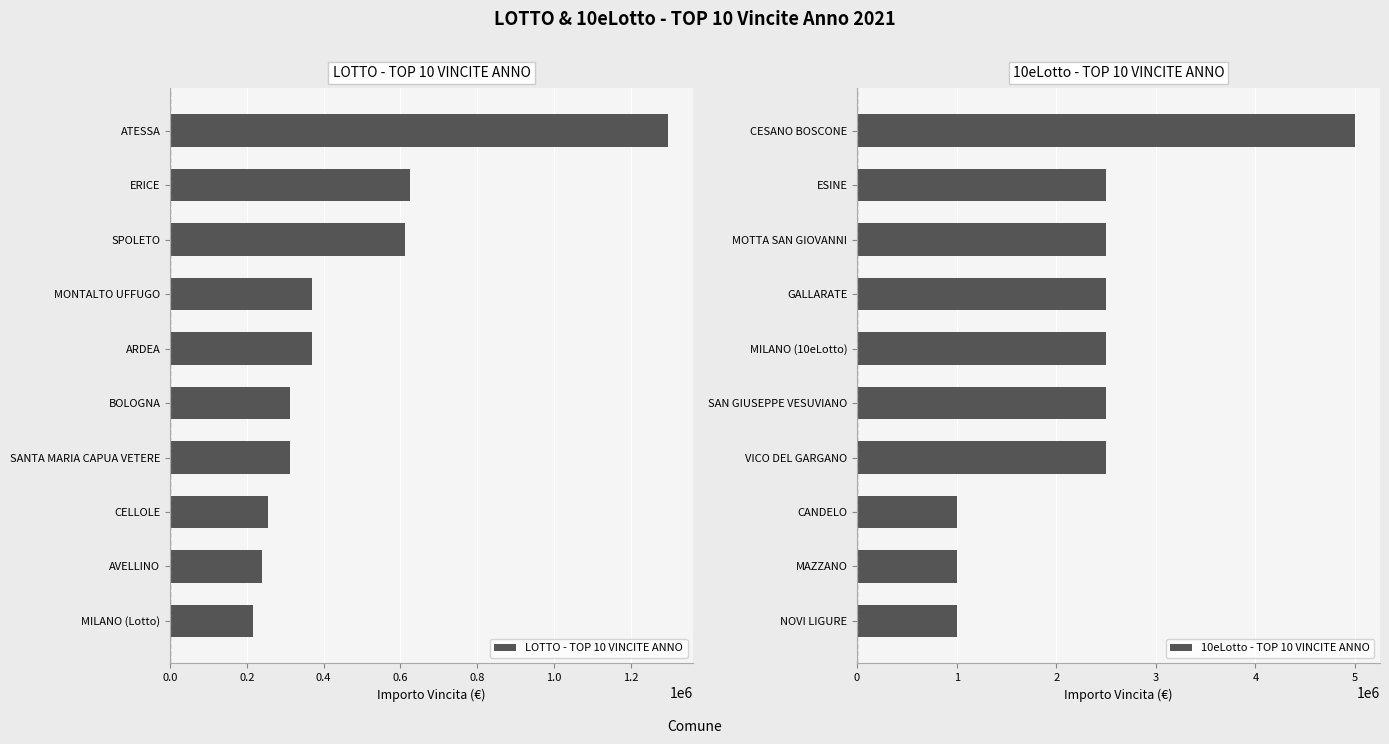

True or false: LOTTO - TOP 10 VINCITE ANNO has a value of 160826.0 at SANTA MARIA CAPUA VETERE.

False